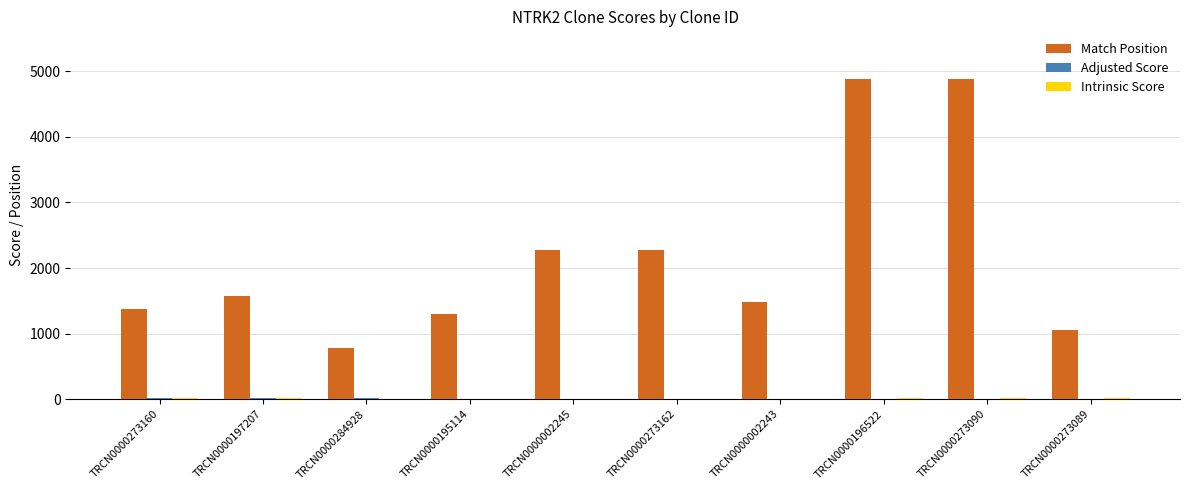

Is it true that Match Position equals 3194.2 at TRCN0000273162?

False